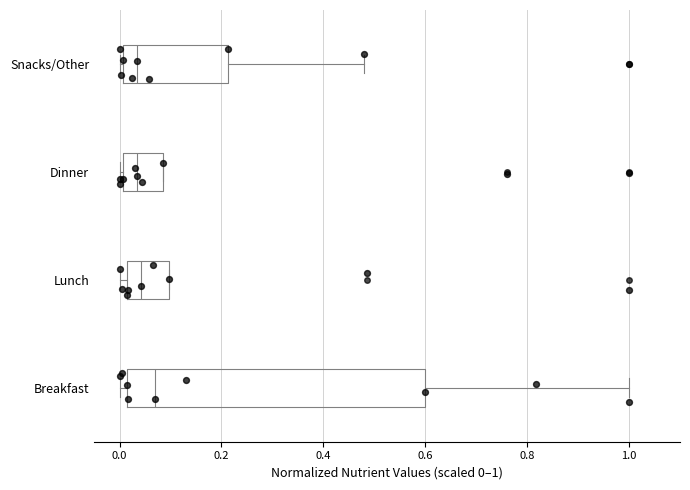

Which box's median line is the furthest to the right?

Breakfast